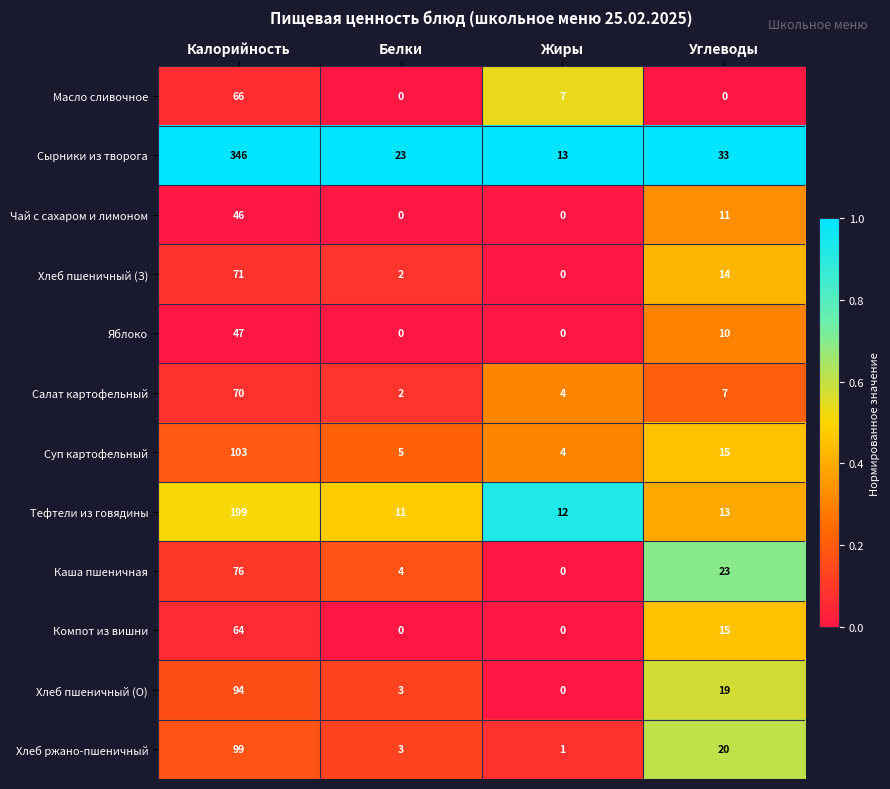

How many data points in Компот из вишни are less than 15?

2